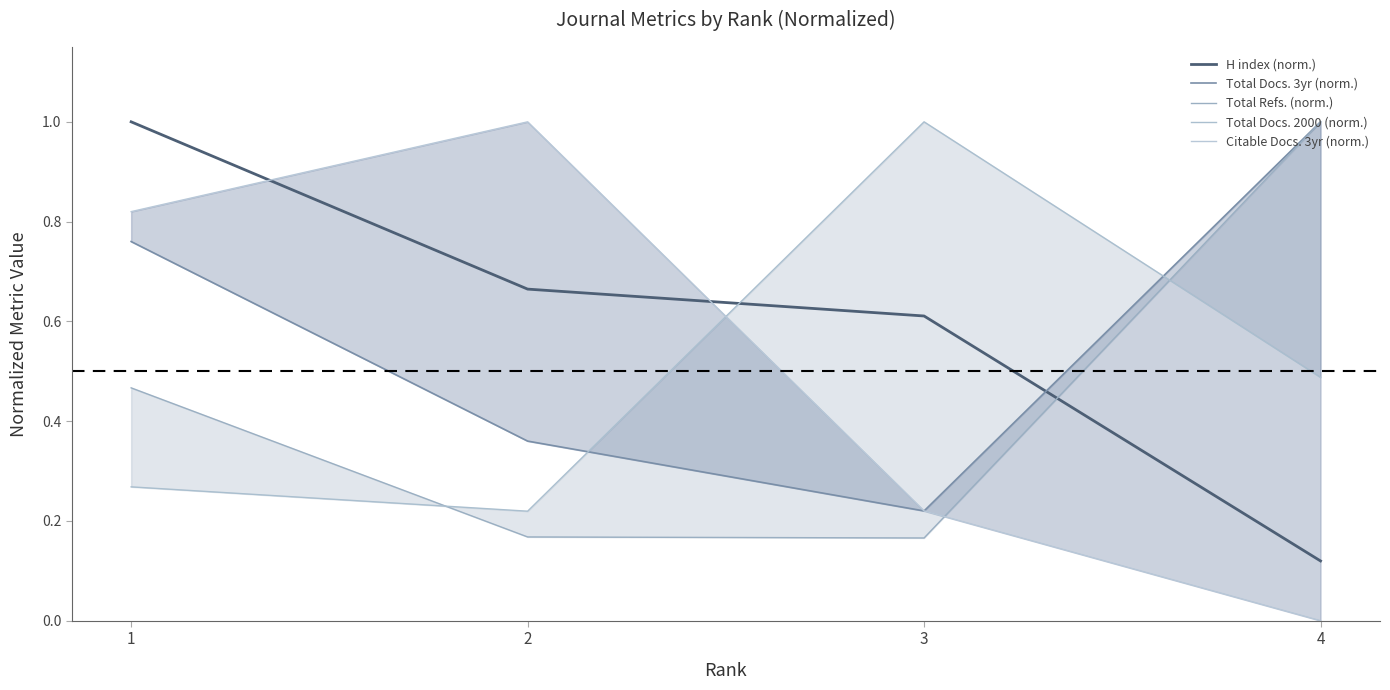

Which series has the largest total across all categories?

H index (norm.)